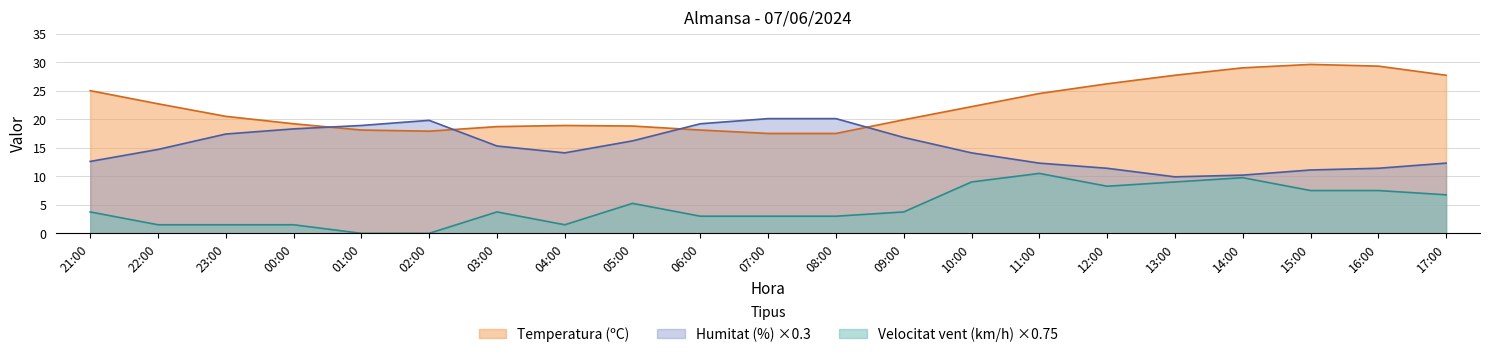

Which series ends up on top after the final intersection of Temperatura (ºC) and Humitat (%)?

Temperatura (ºC)